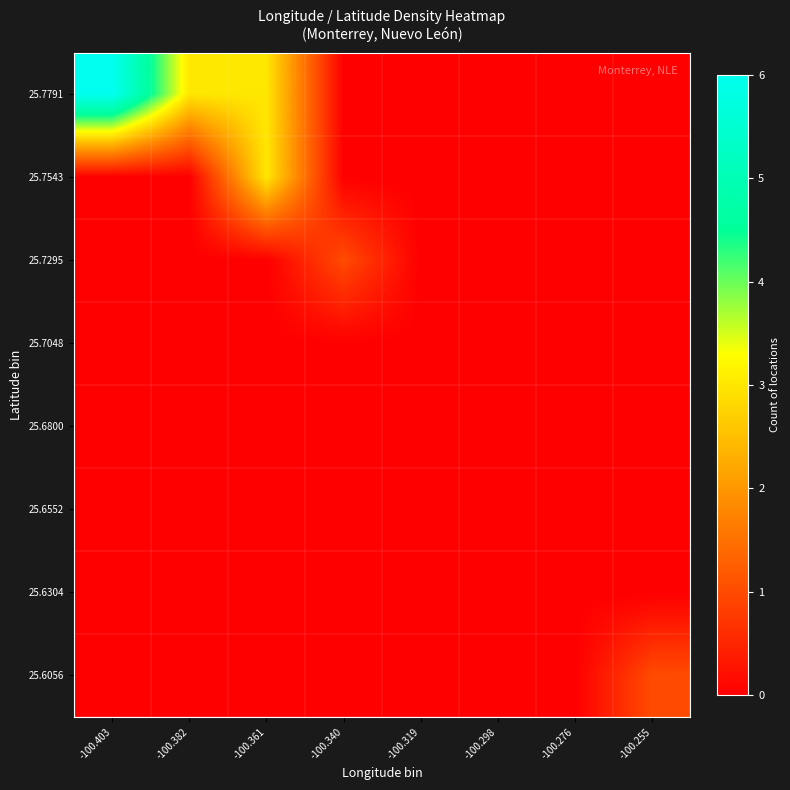

How many distinct data groups are displayed?

8